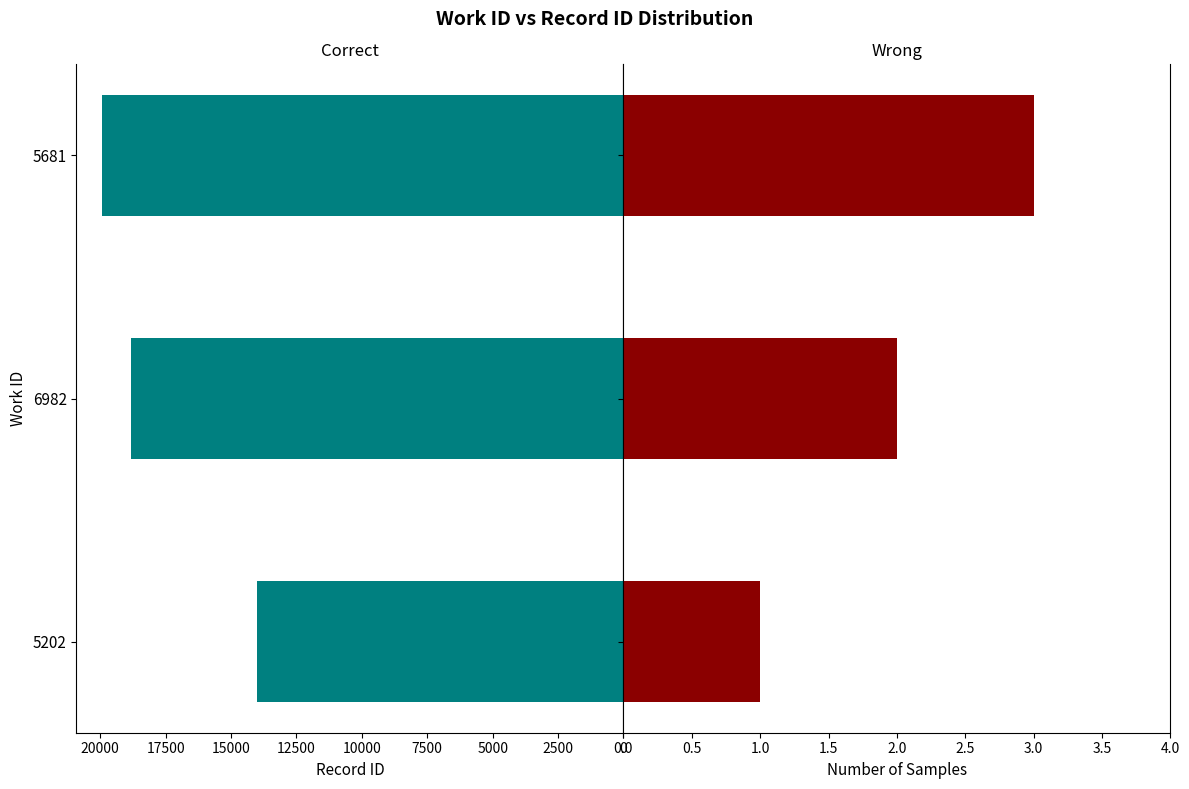

What are all the series names shown in the legend?

Correct, Wrong